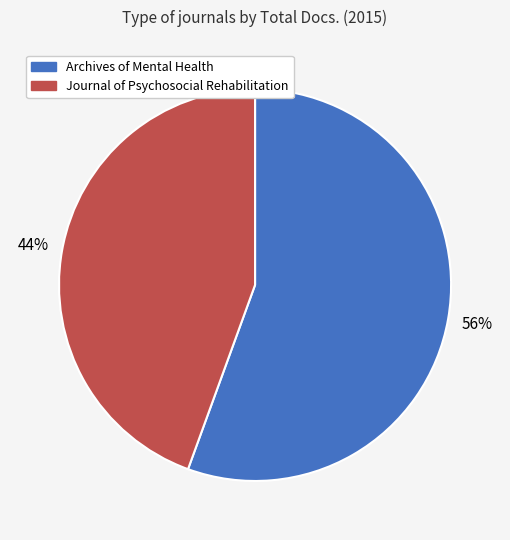

Is the sum of Archives of Mental Health and Journal of Psychosocial Rehabilitation greater than half?

Yes